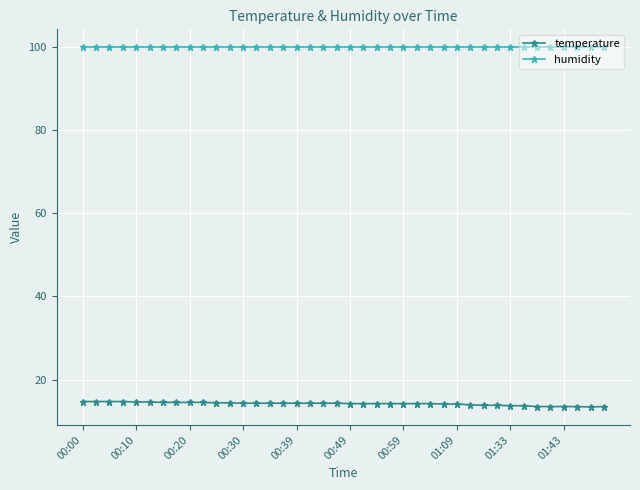

Does the chart display data point markers on the line(s)?

Yes